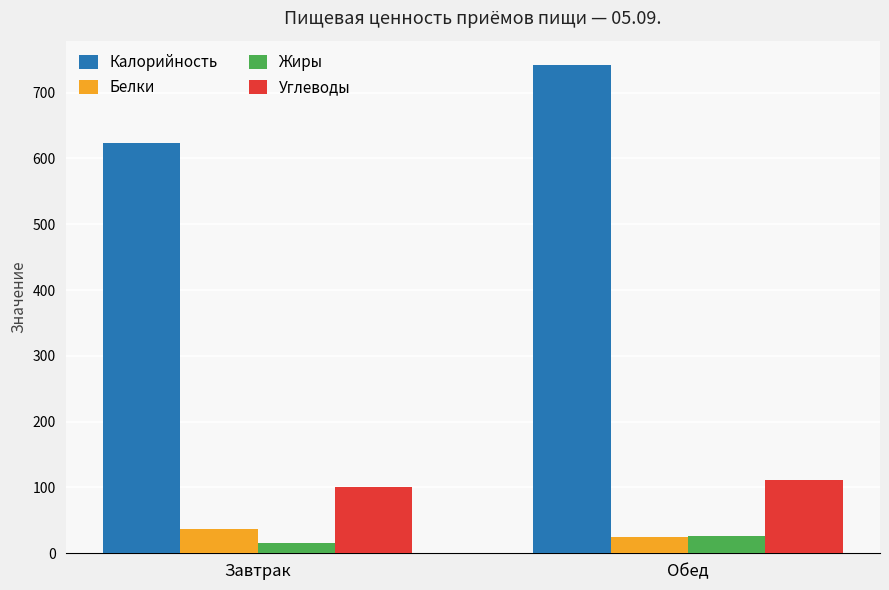

Are the bars horizontal?

No